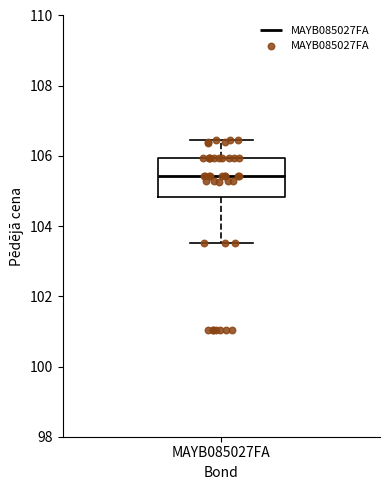

Read this box plot against the y-axis: the position of the median line, the range covered by the box, and the ends of both whiskers. The values are not printed on the chart, so give them approximately, as read against the axis.

median 105.4, box 104.8 to 106.0, whiskers 103.6 to 106.4